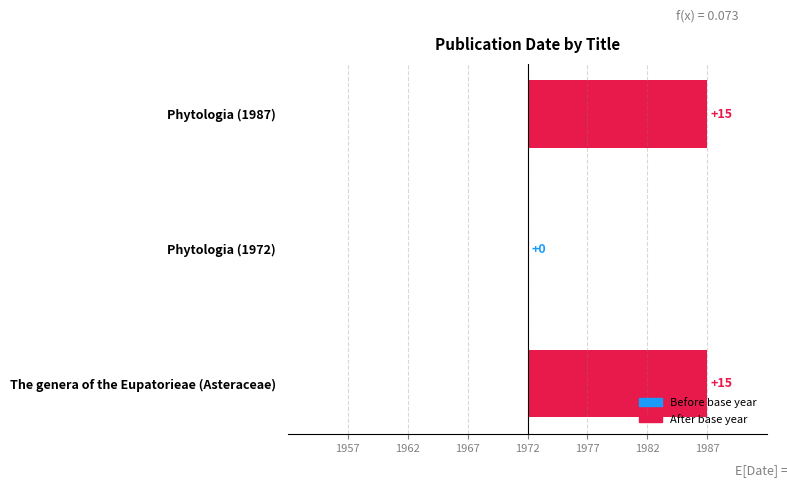

How many categories are shown in the chart?

3